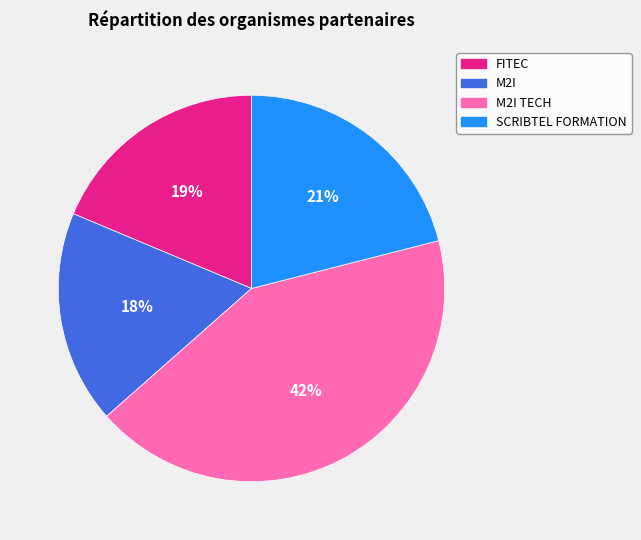

Is M2I the majority of the pie?

No